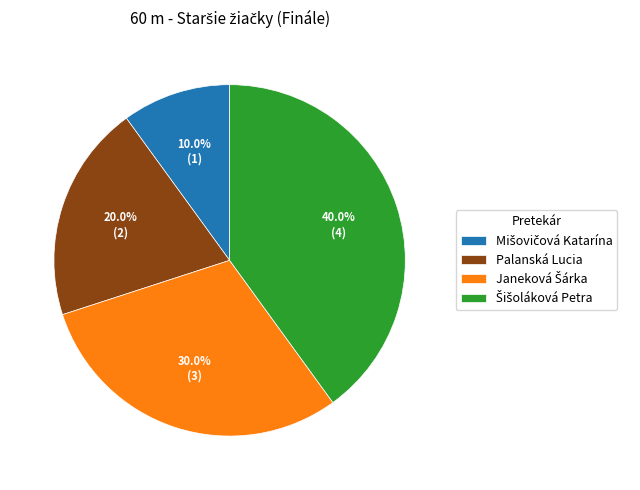

Is there a majority slice in this chart?

No